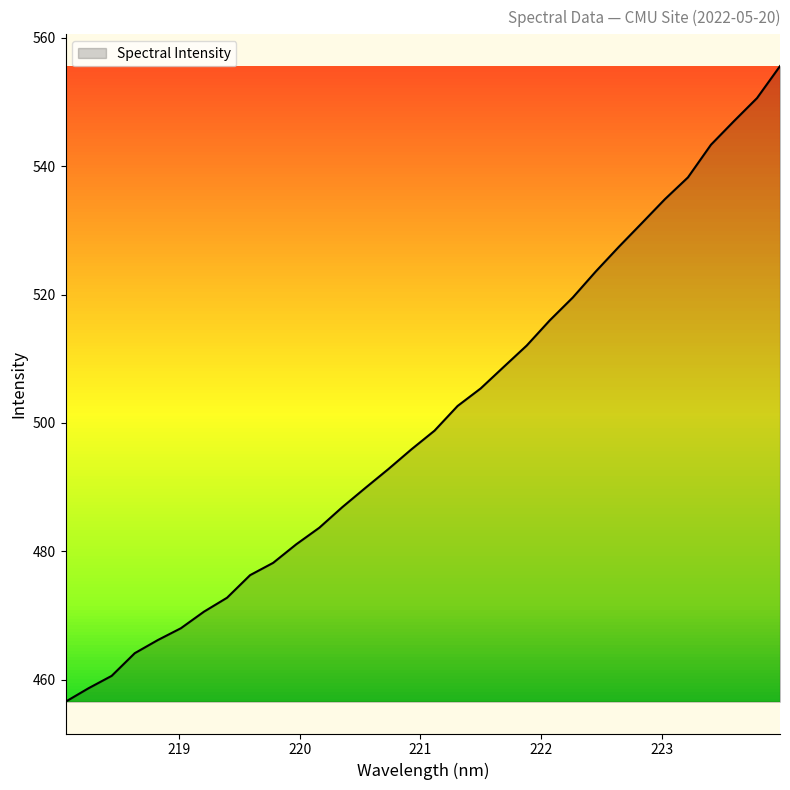

What is the minimum value shown in the chart?

456.6